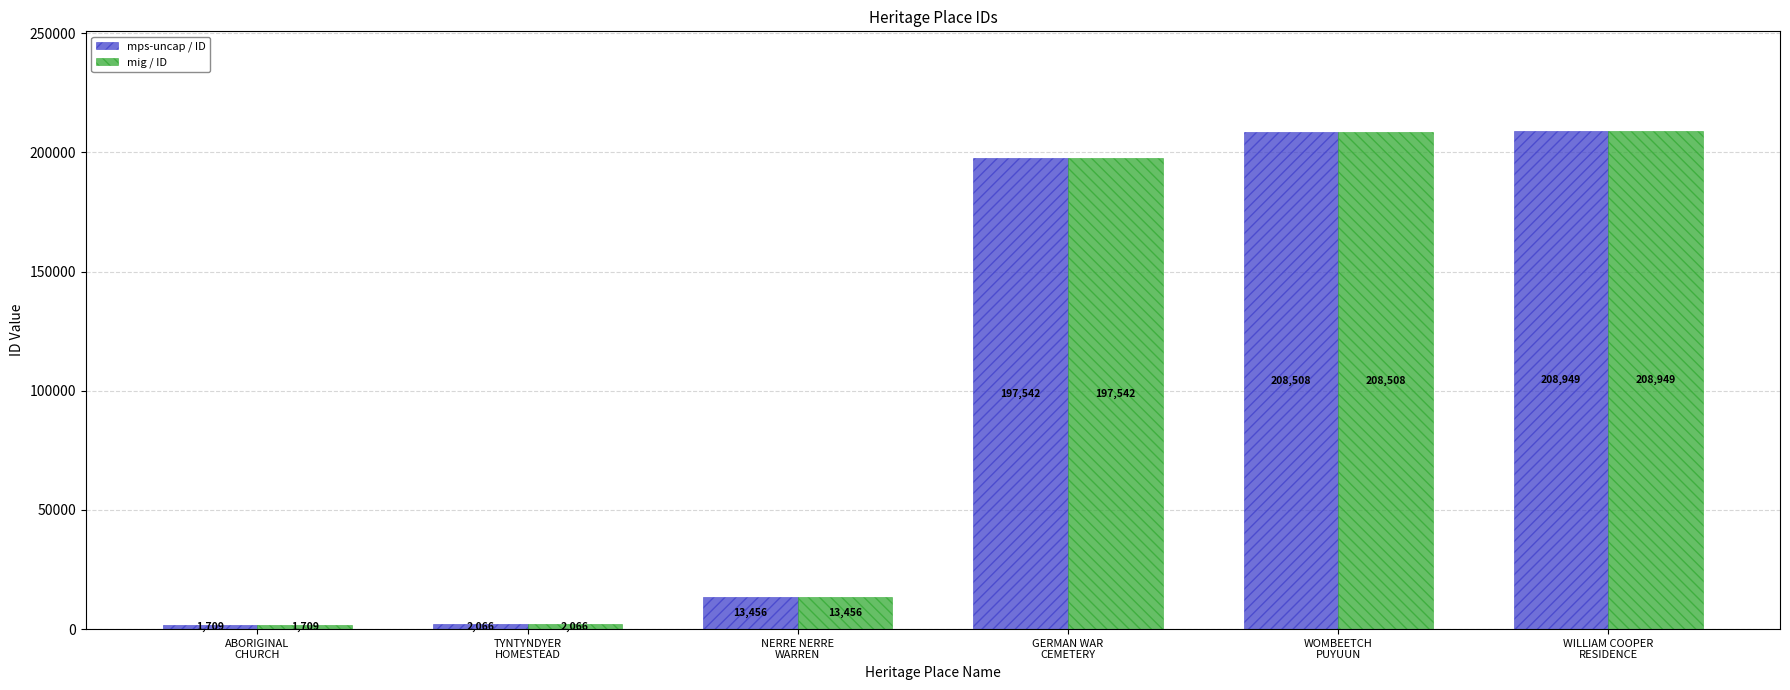

What is the approximate value of mps-uncap / ID at GERMAN WAR
CEMETERY, to the nearest 50?

197550